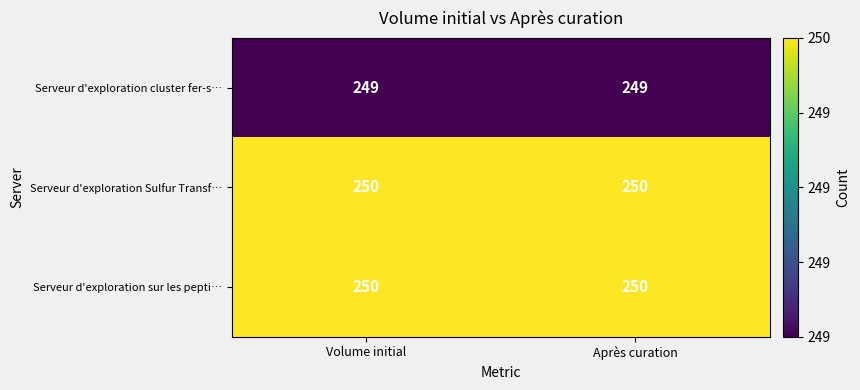

What is the minimum value shown in the chart?

249